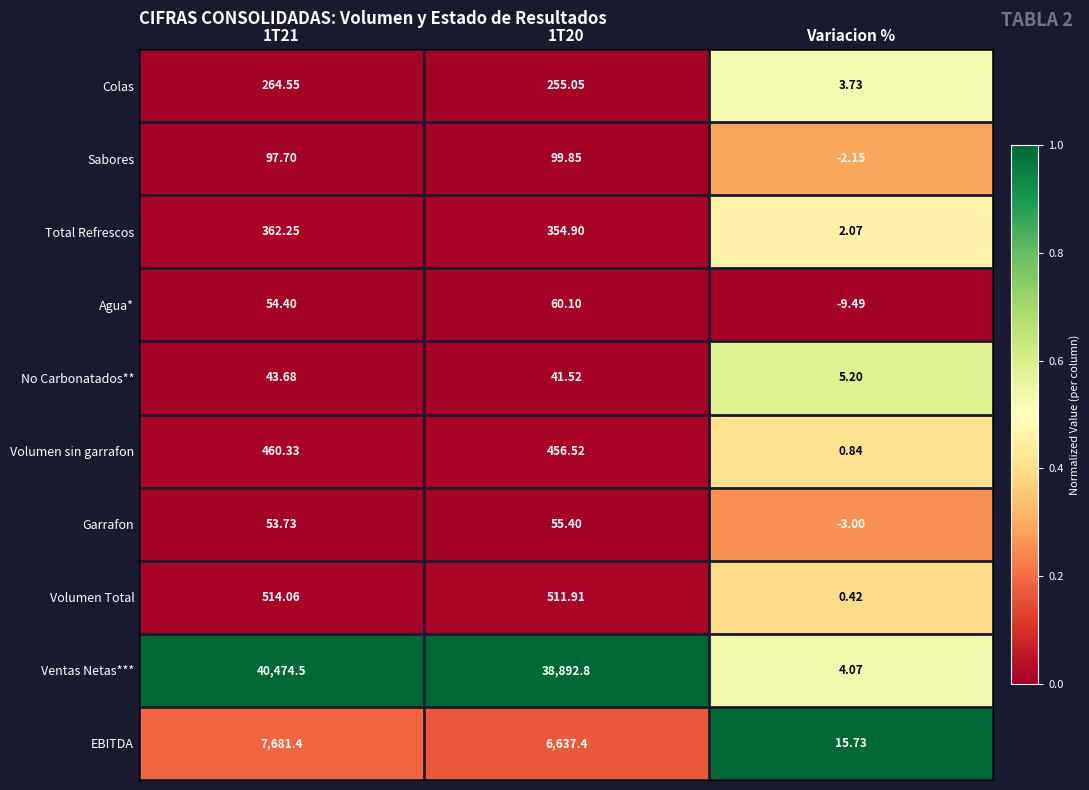

Which category has the lowest value in the Colas series?

Variacion %